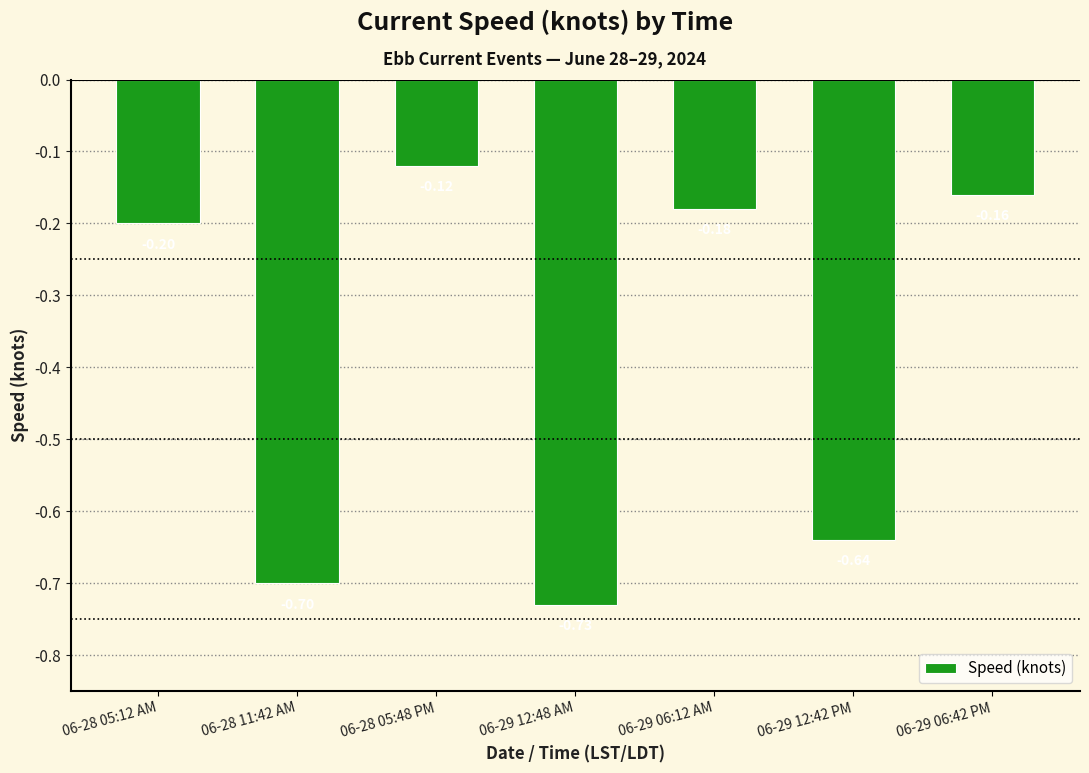

What position from the right is 06-28 05:48 PM?

5